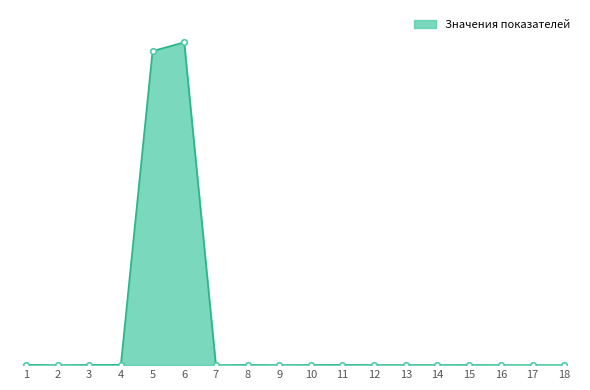

Which label corresponds to the largest value in the chart?

6